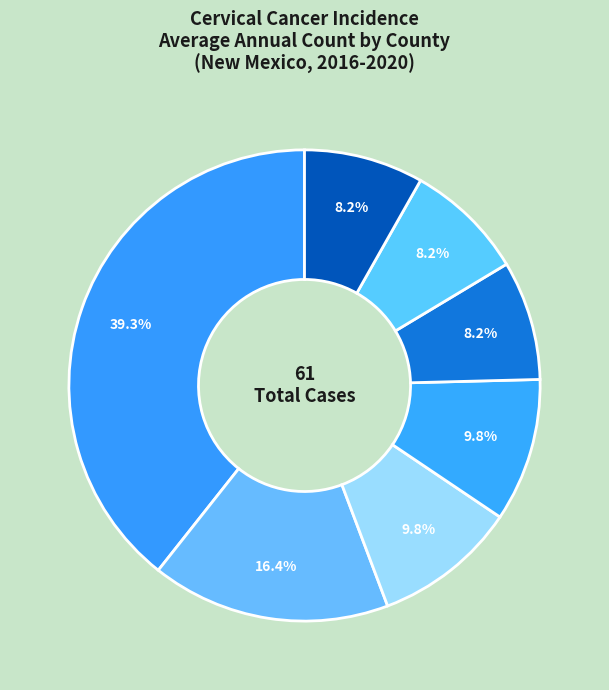

Count the number of slices in the pie.

7